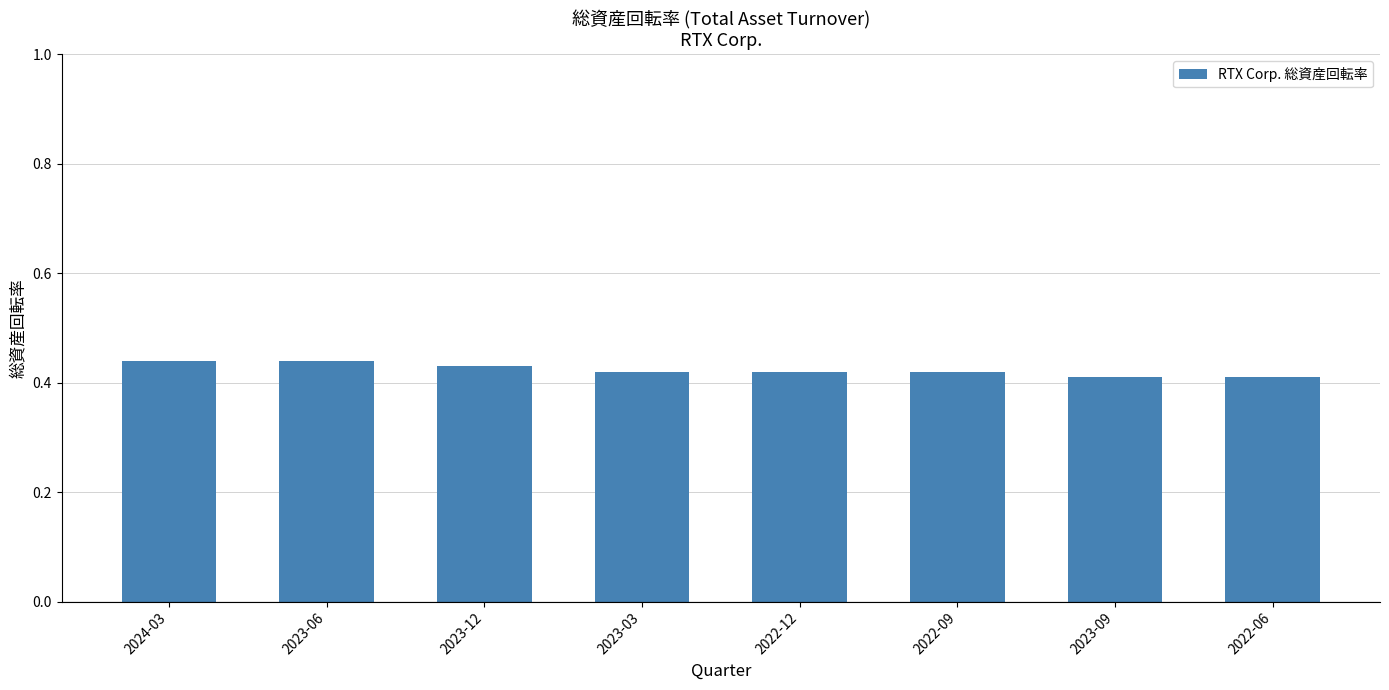

The chart shows a value of 0.6 at 2024-03. True or false?

False